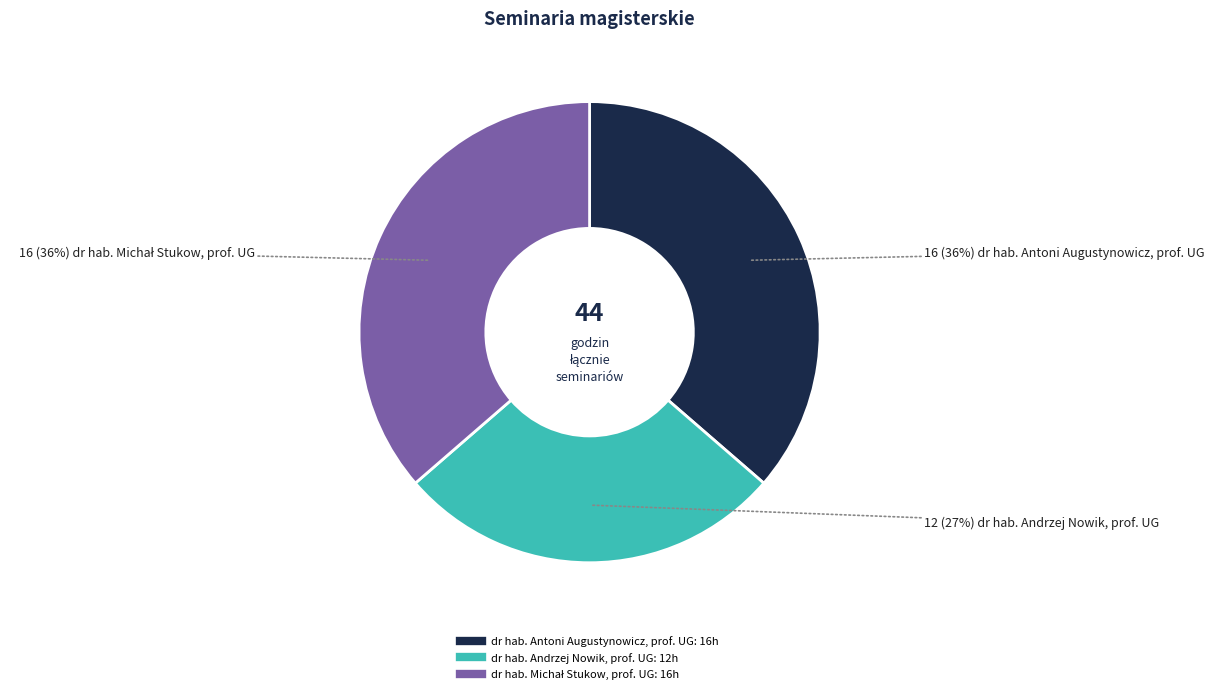

Which has a higher value, dr hab. Antoni Augustynowicz, prof. UG or dr hab. Andrzej Nowik, prof. UG?

dr hab. Antoni Augustynowicz, prof. UG